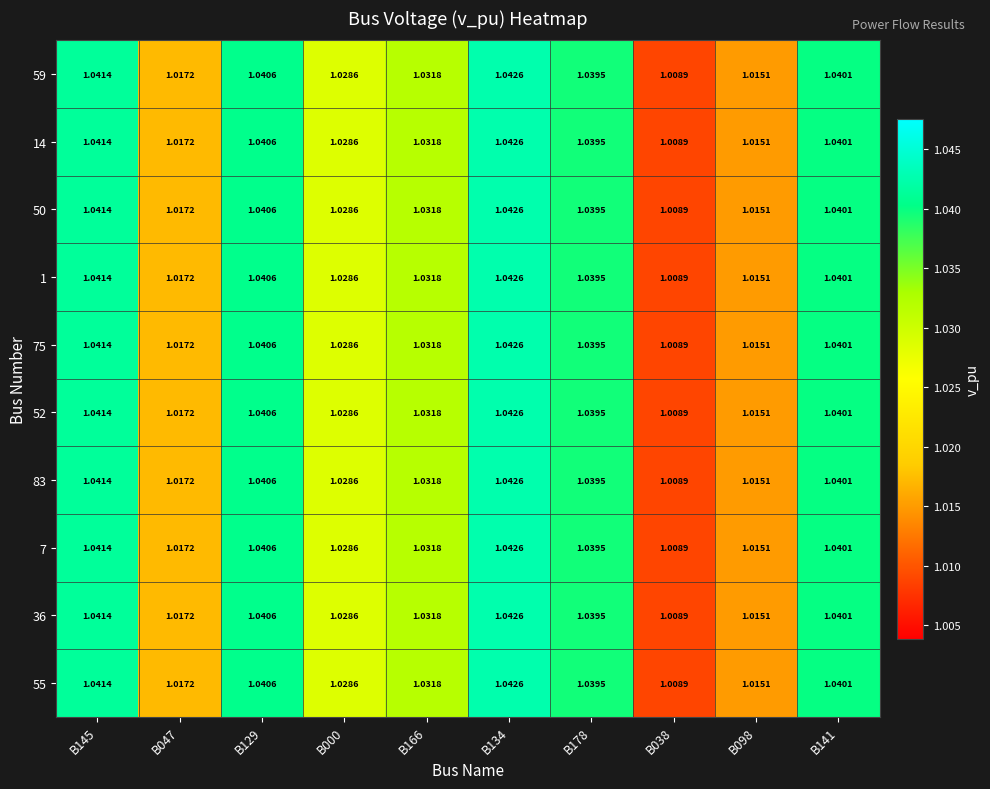

Is the value of 83 at B129 greater than the value of 1 at B047?

Yes